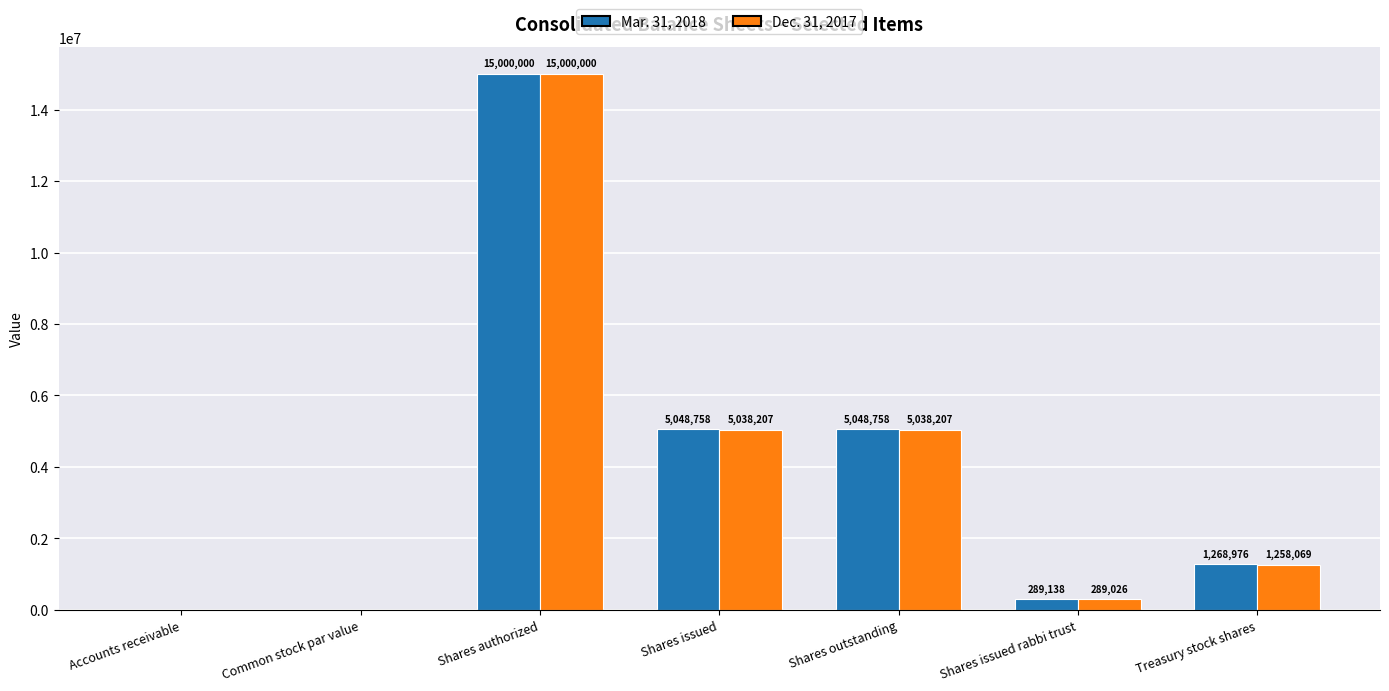

What are all the series names shown in the legend?

Mar. 31, 2018, Dec. 31, 2017